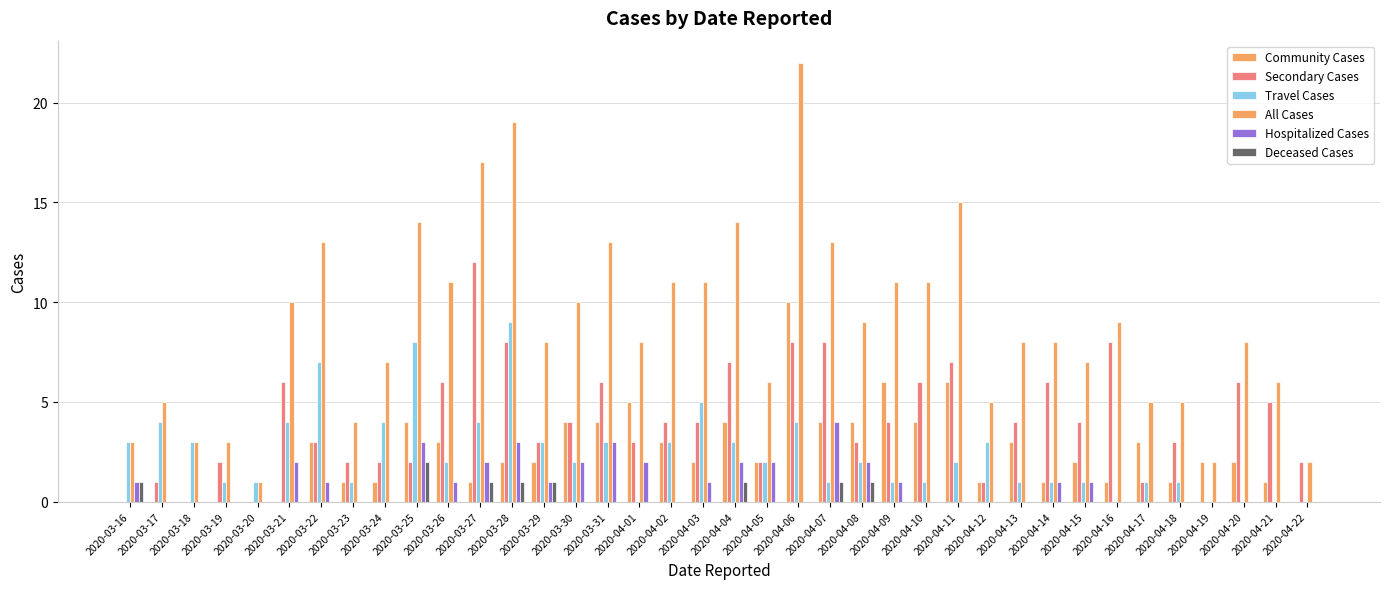

Does the chart contain stacked bars?

No